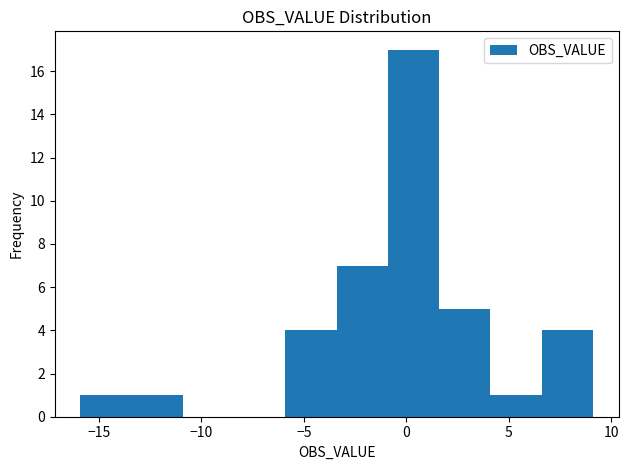

What is the height of the bar covering -13.5 to -11.0 on the x-axis? Neither the bar edges nor the heights are printed on the chart, so give them approximately, as read against the axes.

1